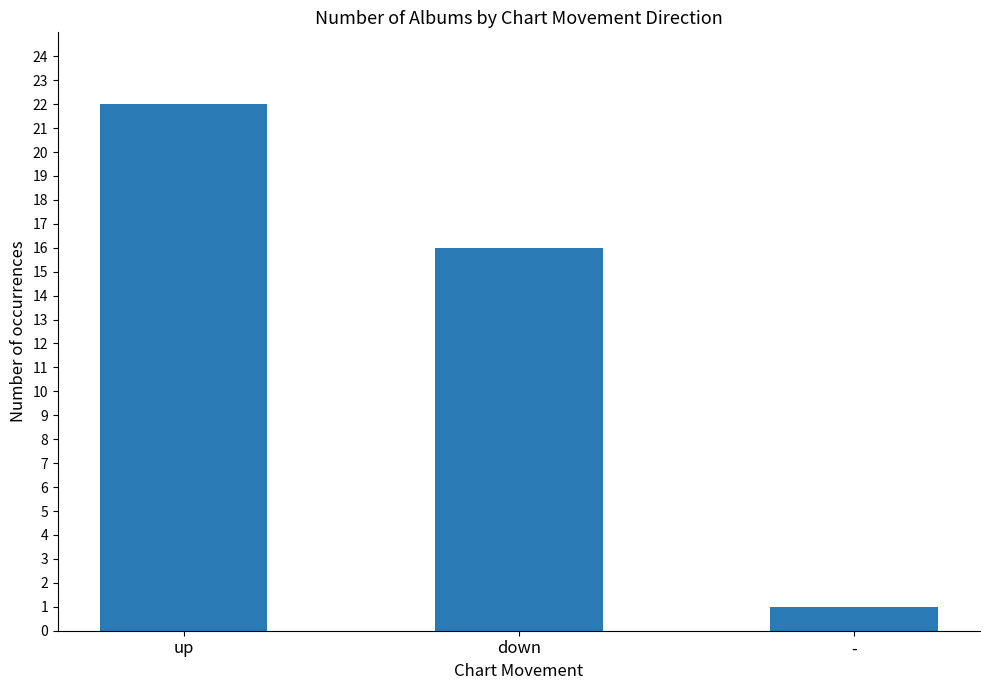

The chart shows a value of 28 at down. True or false?

False